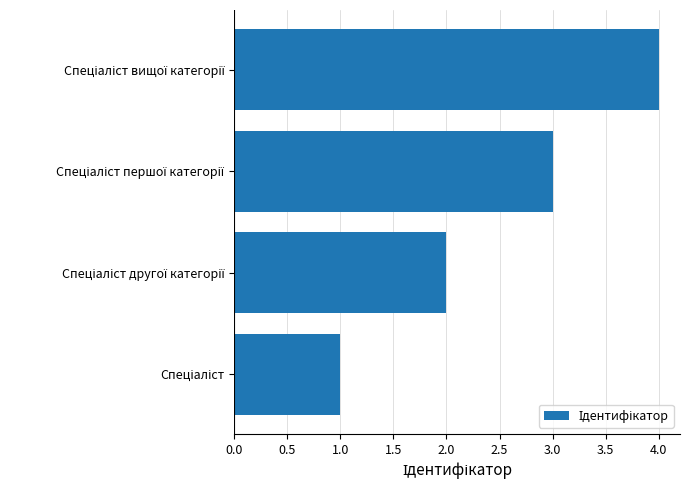

What is the maximum value shown in the chart?

4